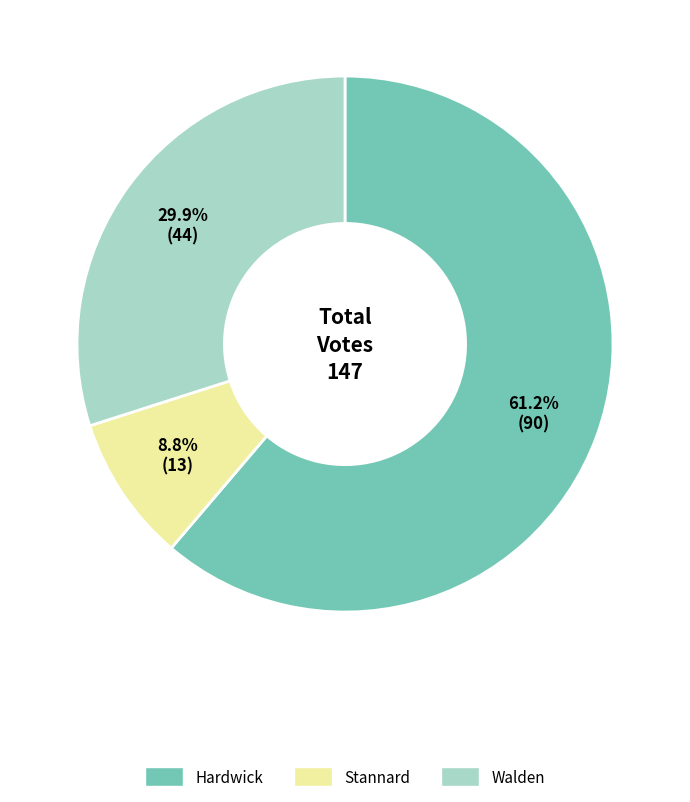

Which slice is the smallest?

Stannard